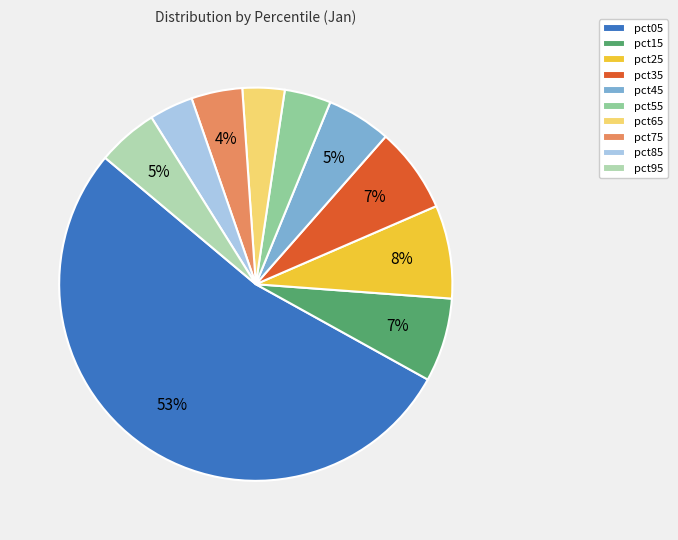

Is the sum of pct45 and pct55 greater than half?

No